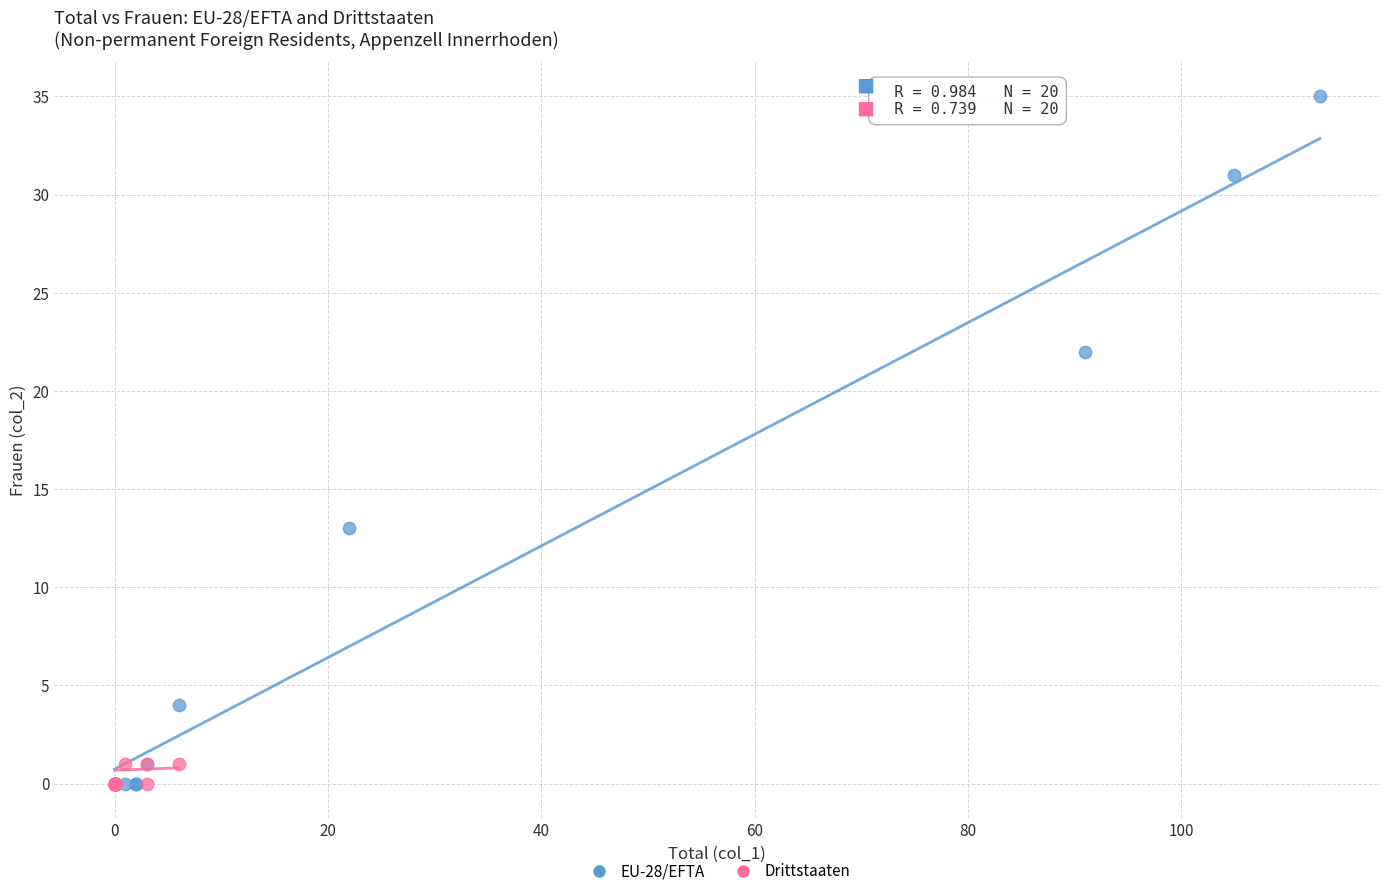

Which series has the largest Y range (max minus min)?

EU-28/EFTA